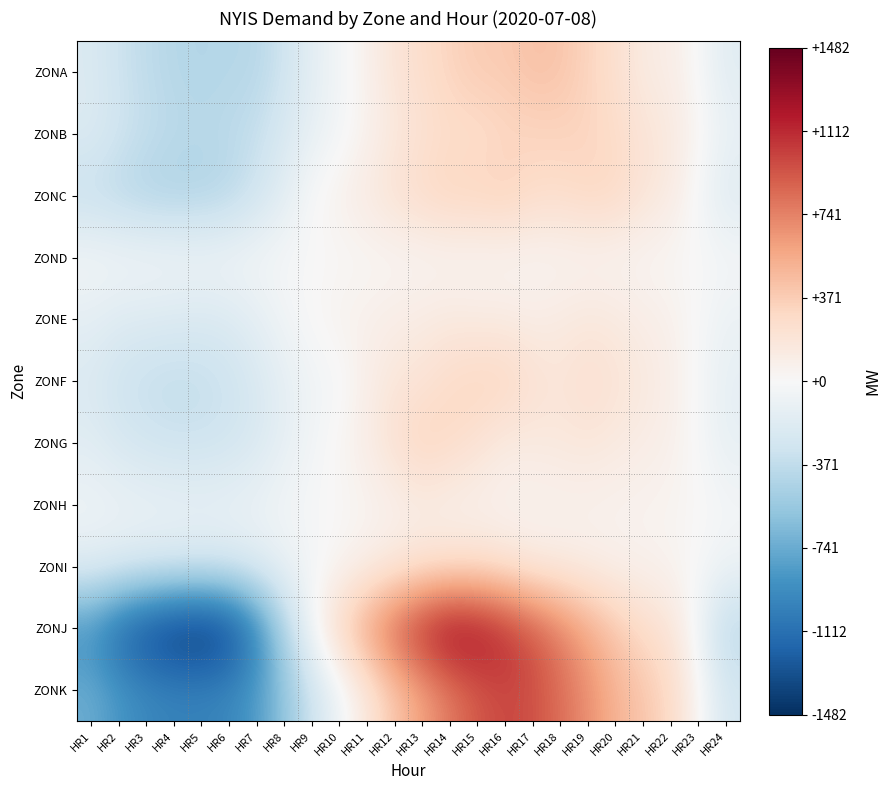

What is the total value across all series at HR8?

-2254.1